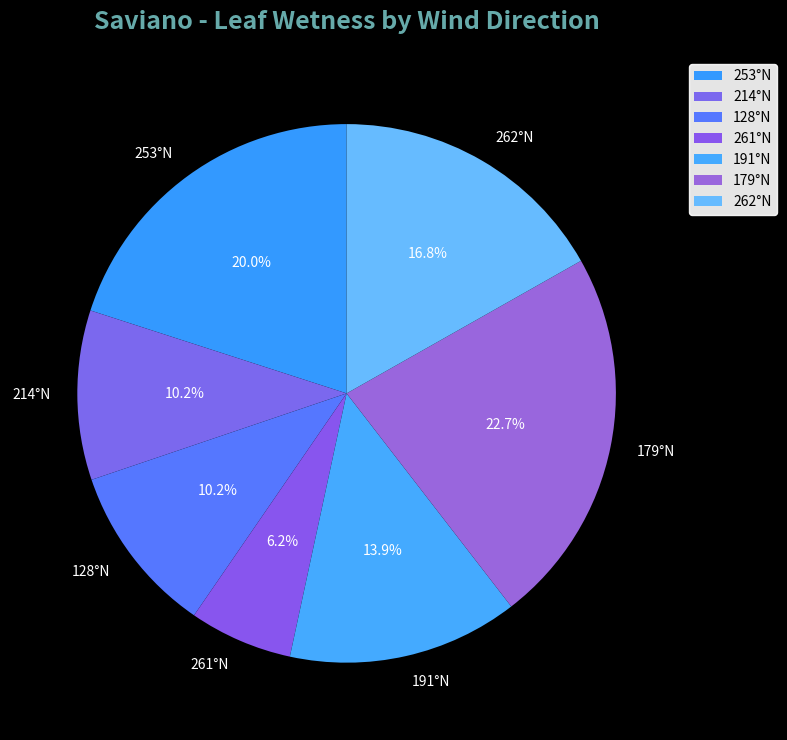

How many slices are in this pie chart?

7